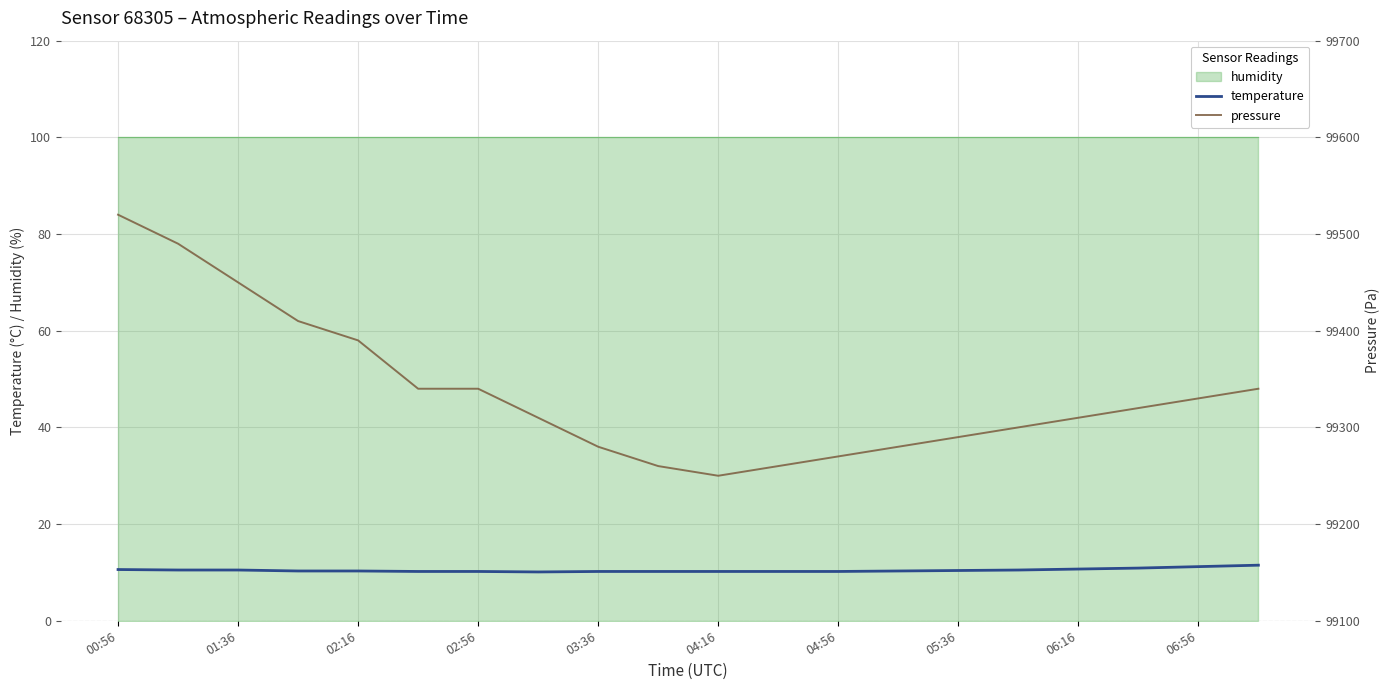

Does the chart display data point markers on the line(s)?

No